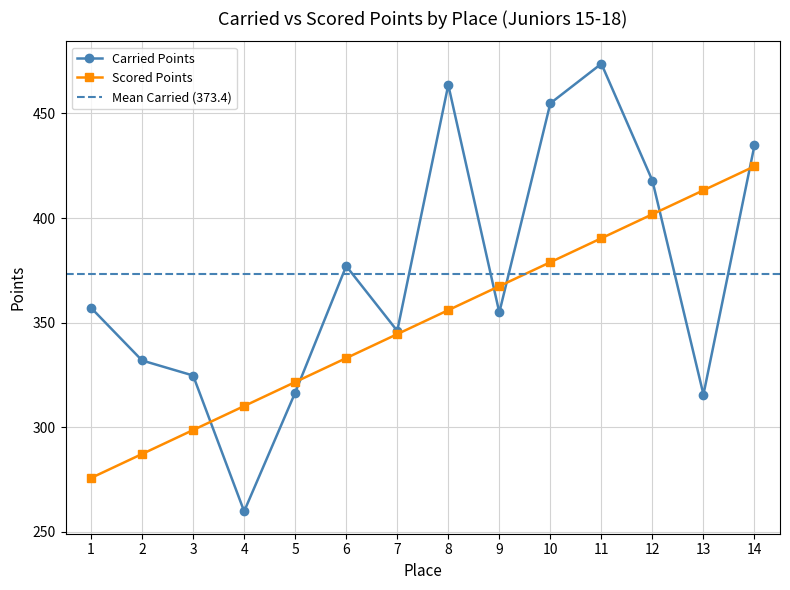

At 11, list the series in order from smallest to largest.

Scored Points, Carried Points